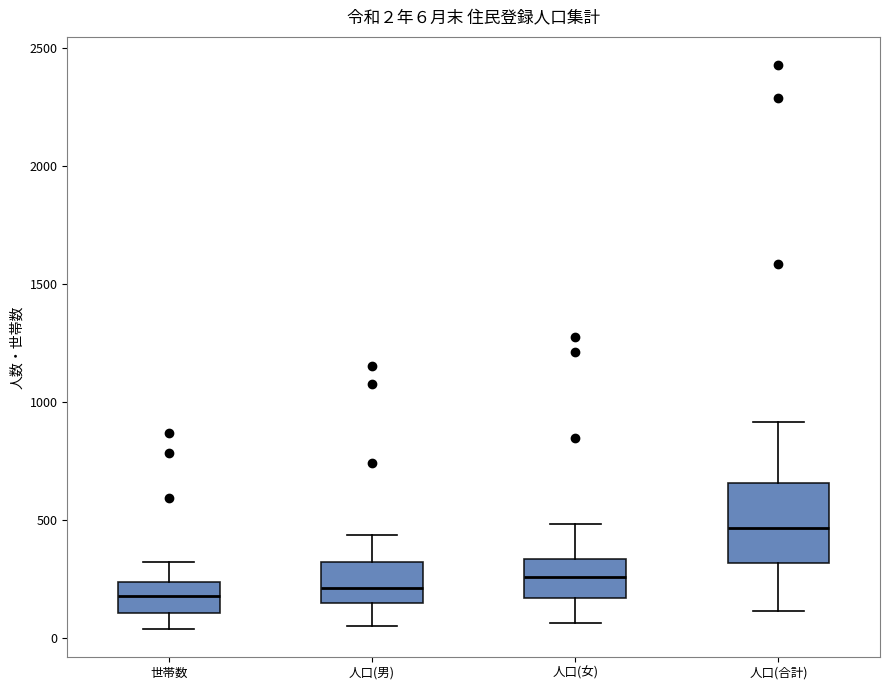

Comparing the boxes themselves (not the whiskers), which one is the tallest?

人口(合計)